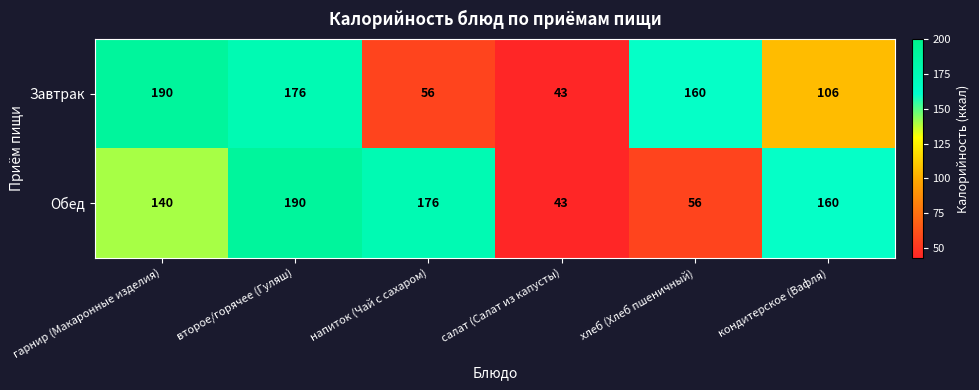

How many series are shown in this chart?

2